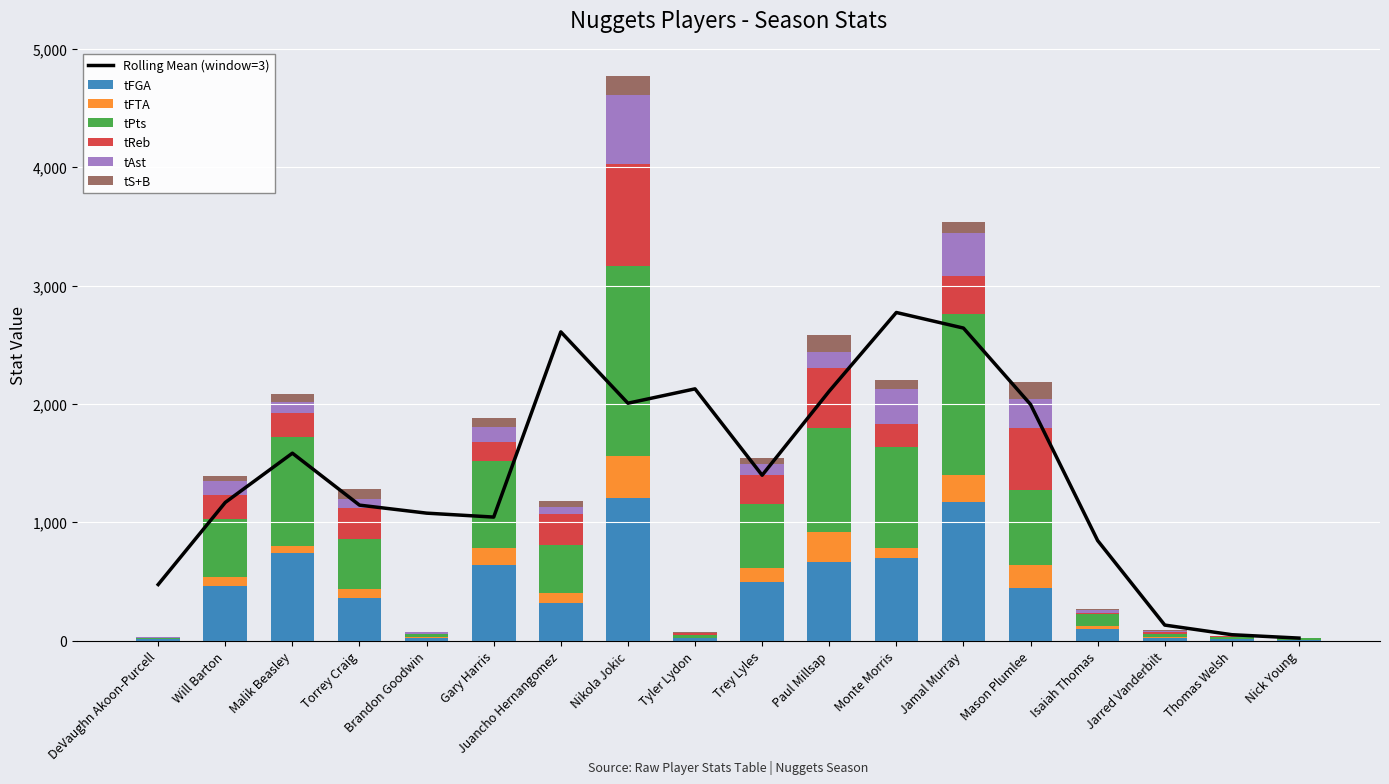

Where is tS+B nearest to the value 81?

Torrey Craig